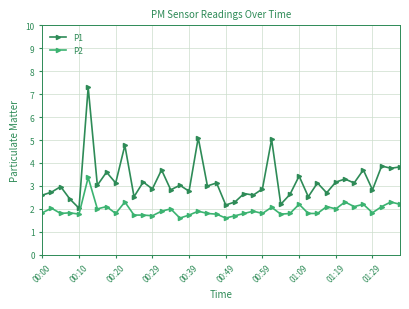

Which series has the largest range (max minus min)?

P1